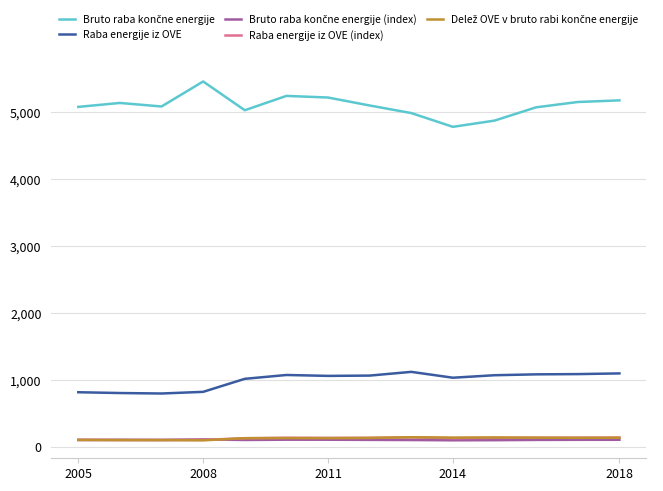

What is the maximum value shown in the chart?

5463.5